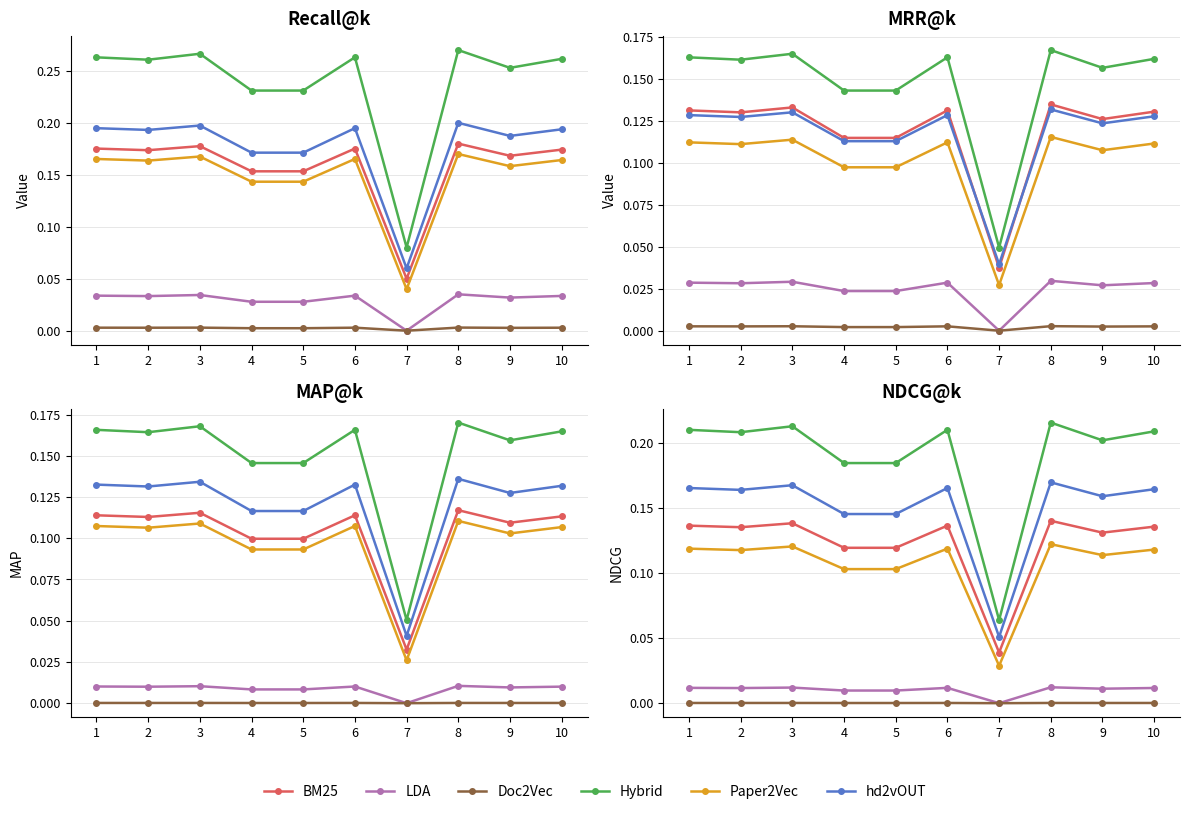

The BM25 series shows 0.1 at 9. True or false?

True